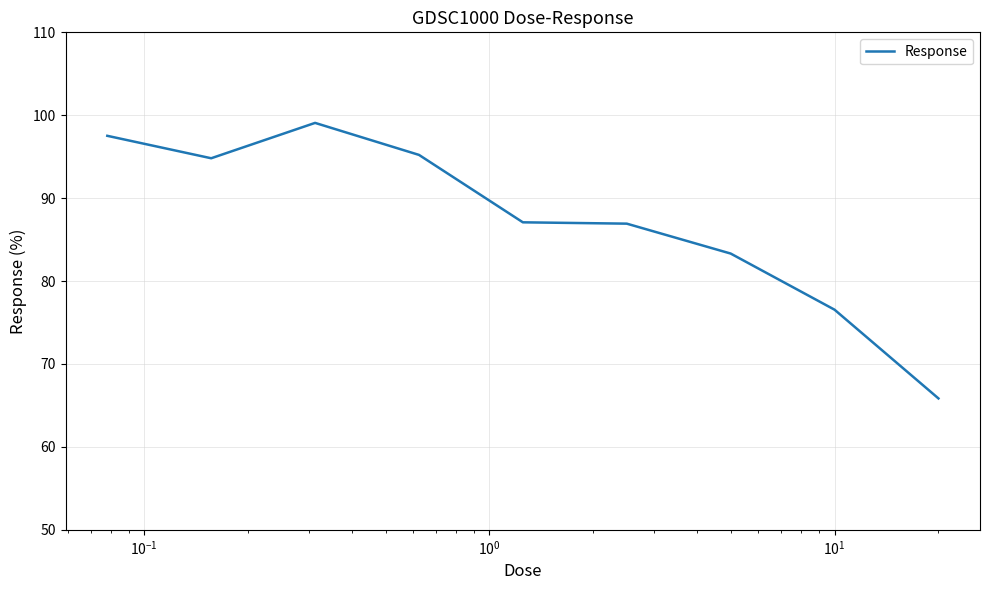

What is the sum of all values?

786.4